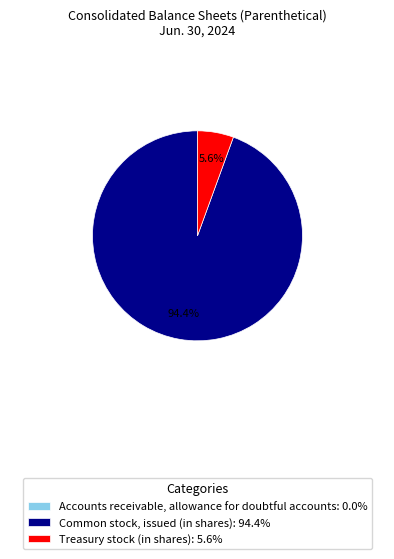

Which category has the biggest portion of the pie?

Common stock, issued (in shares)